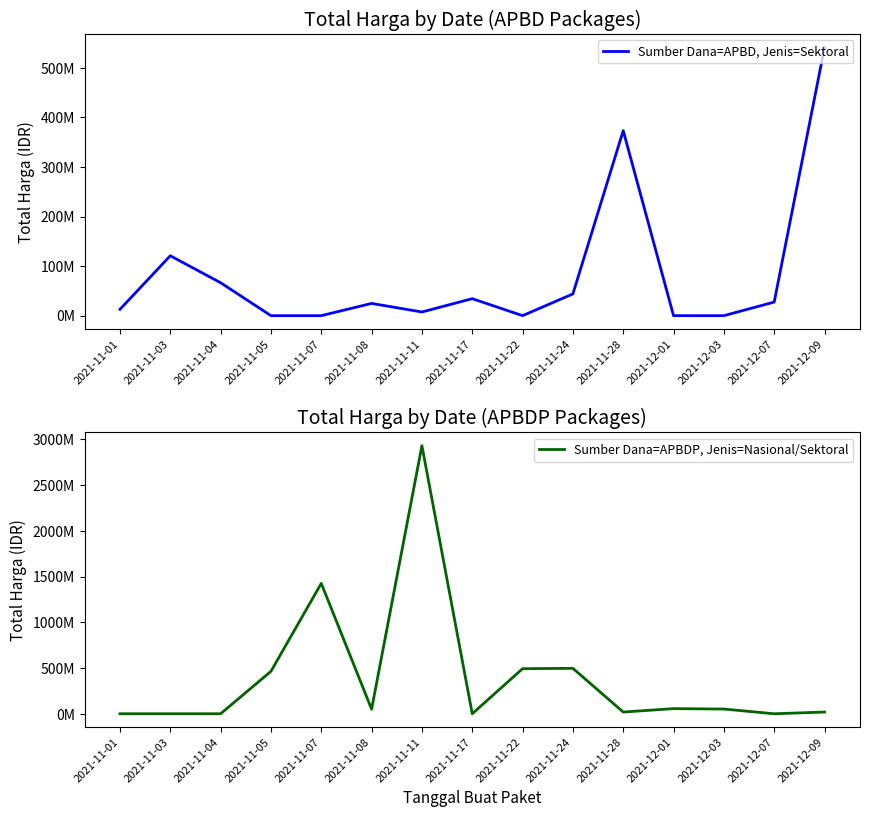

List the labels in order of Sumber Dana=APBD, Jenis=Sektoral value, largest first.

2021-12-09, 2021-11-28, 2021-11-03, 2021-11-04, 2021-11-24, 2021-11-17, 2021-12-07, 2021-11-08, 2021-11-01, 2021-11-11, 2021-11-05, 2021-11-07, 2021-11-22, 2021-12-01, 2021-12-03